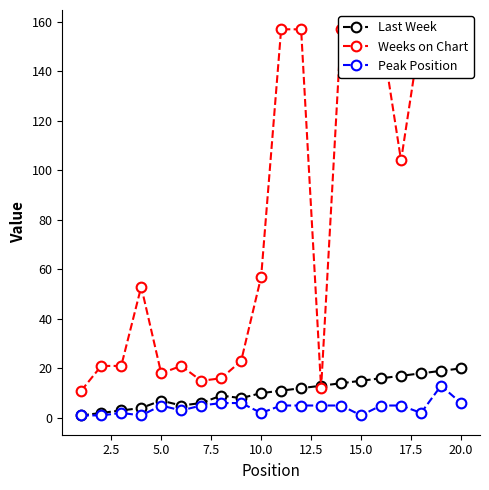

How many values in the Peak Position series exceed 5?

4